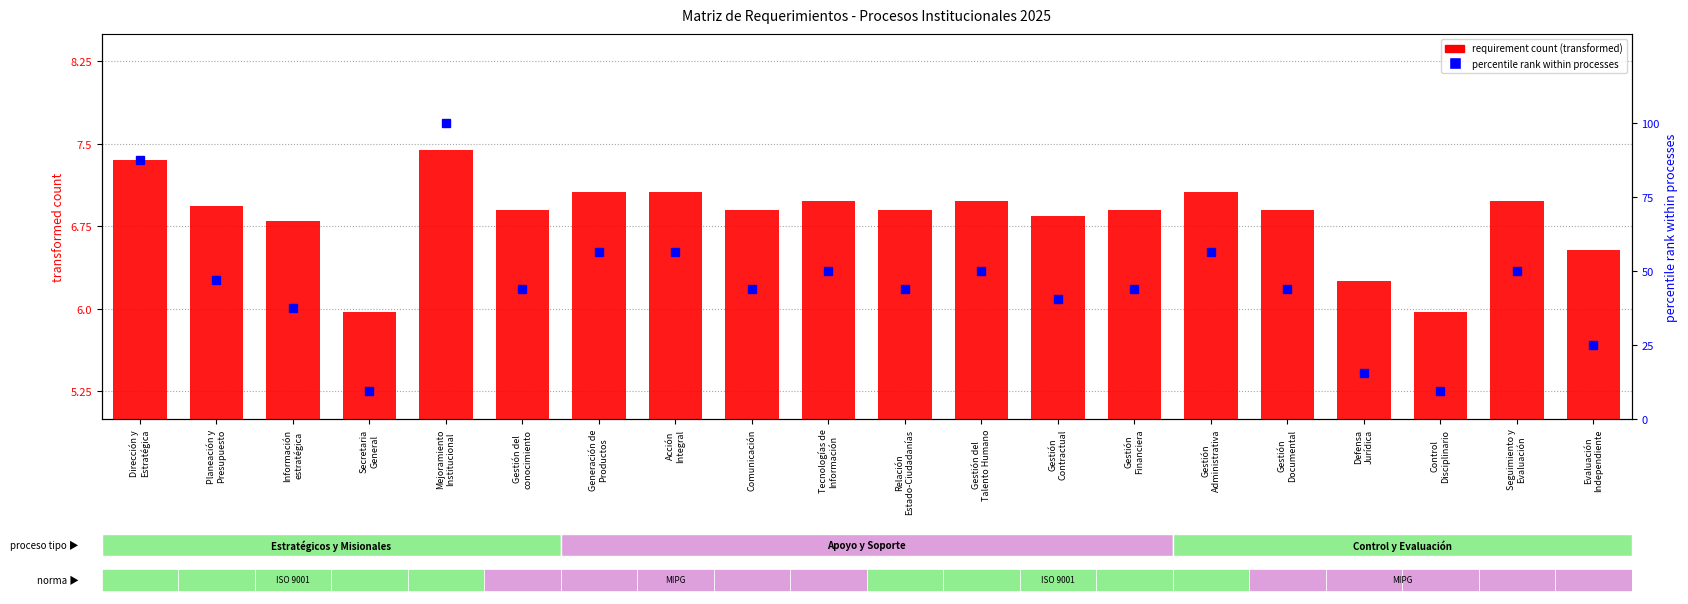

What is the sum of the percentile rank within processes values at Generación de
Productos and Comunicación?

100.0